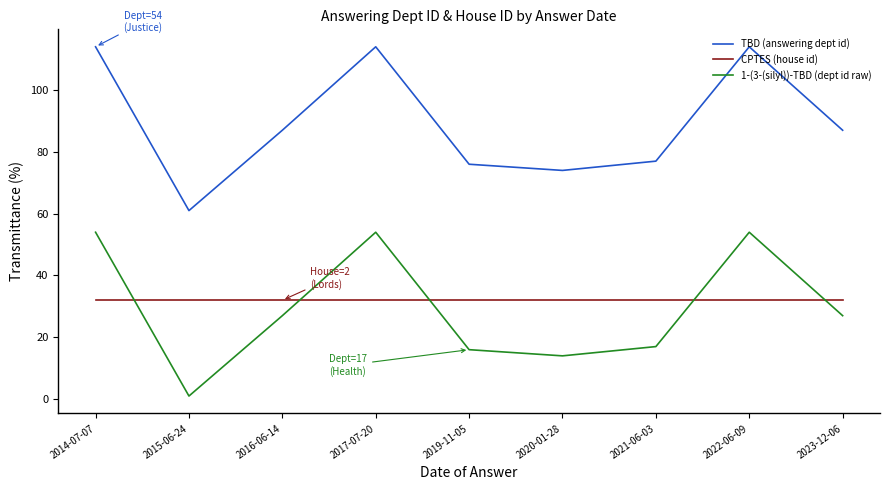

Which series ends up on top after the final intersection of 1-(3-(silyl))-TBD (dept id raw) and CPTES (house id)?

CPTES (house id)